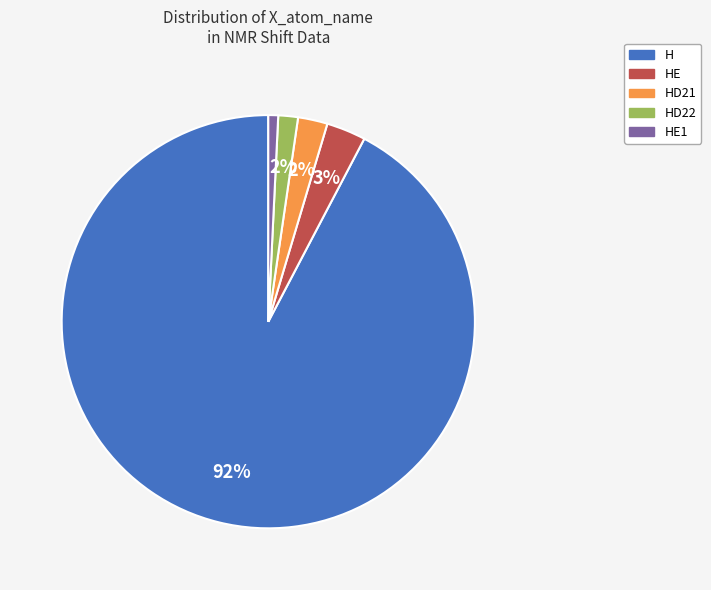

Is there a majority slice in this chart?

Yes